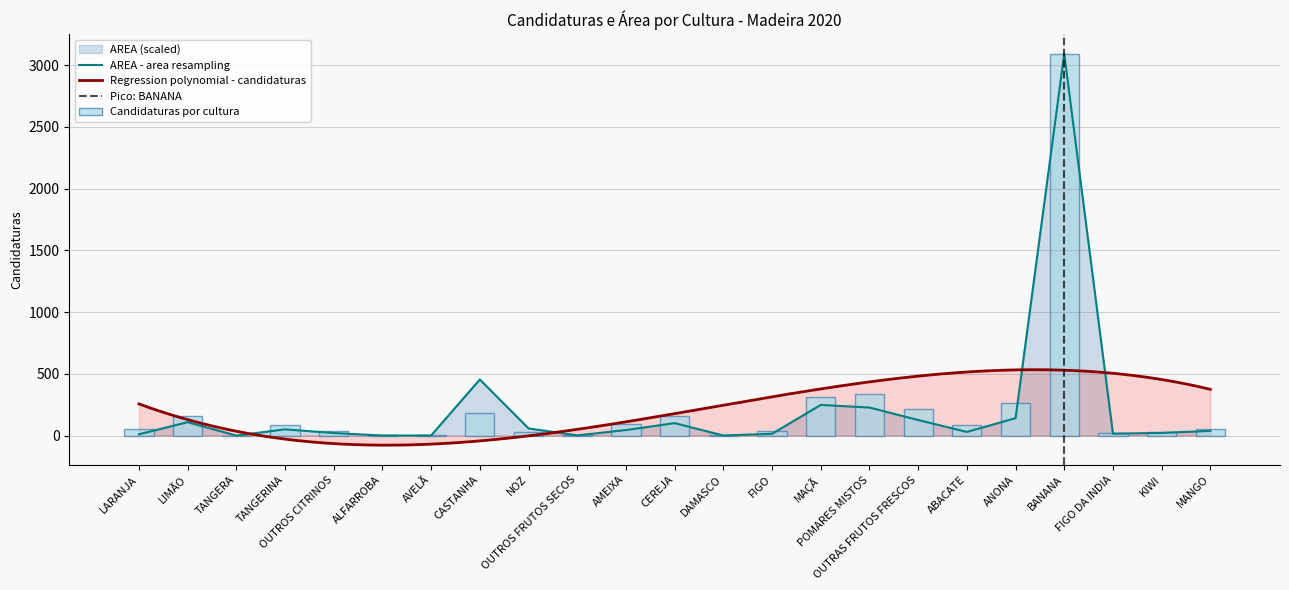

At how many categories does at least one series exceed 2042?

1